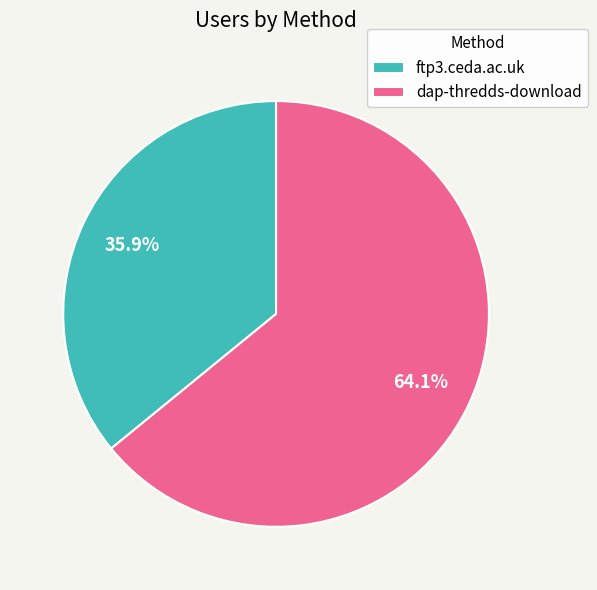

Does dap-thredds-download account for over 50% of the chart?

Yes